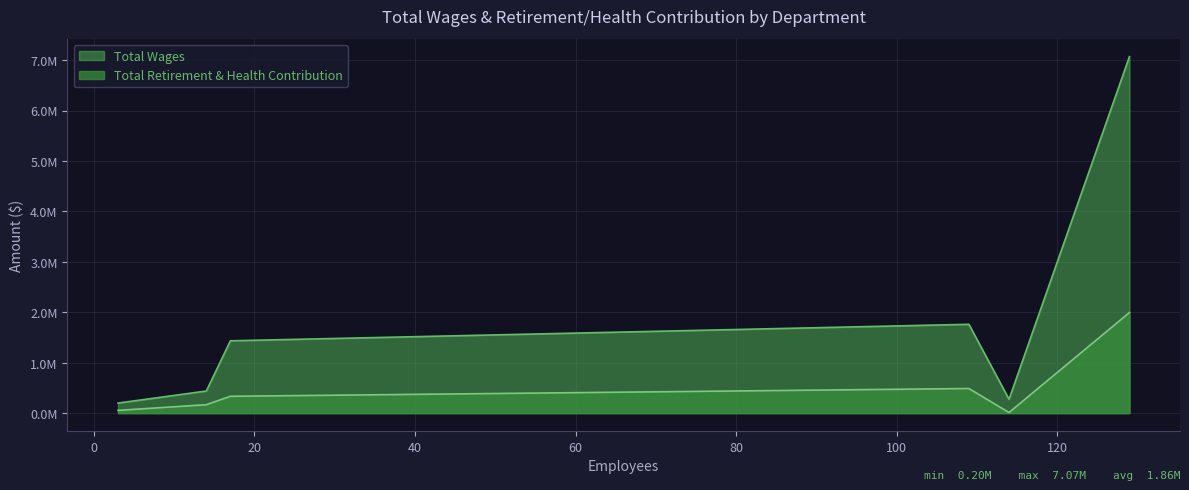

Does the chart have visible grid lines?

Yes